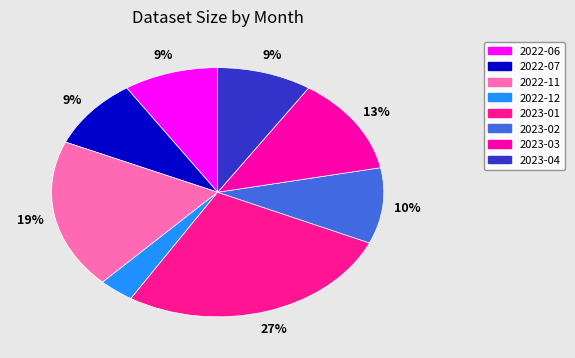

To the nearest percent, what is the difference between the largest and smallest slice percentages?

24%